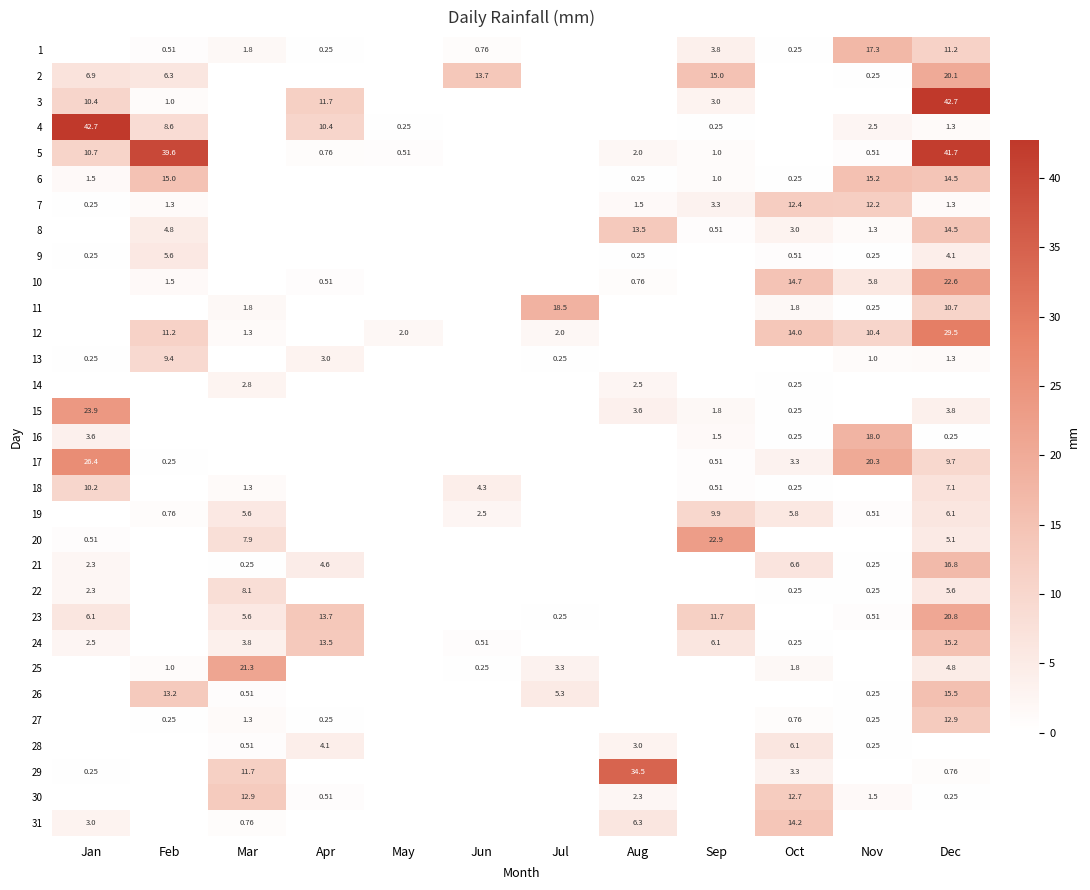

At which category does the chart reach its peak across all series?

Dec